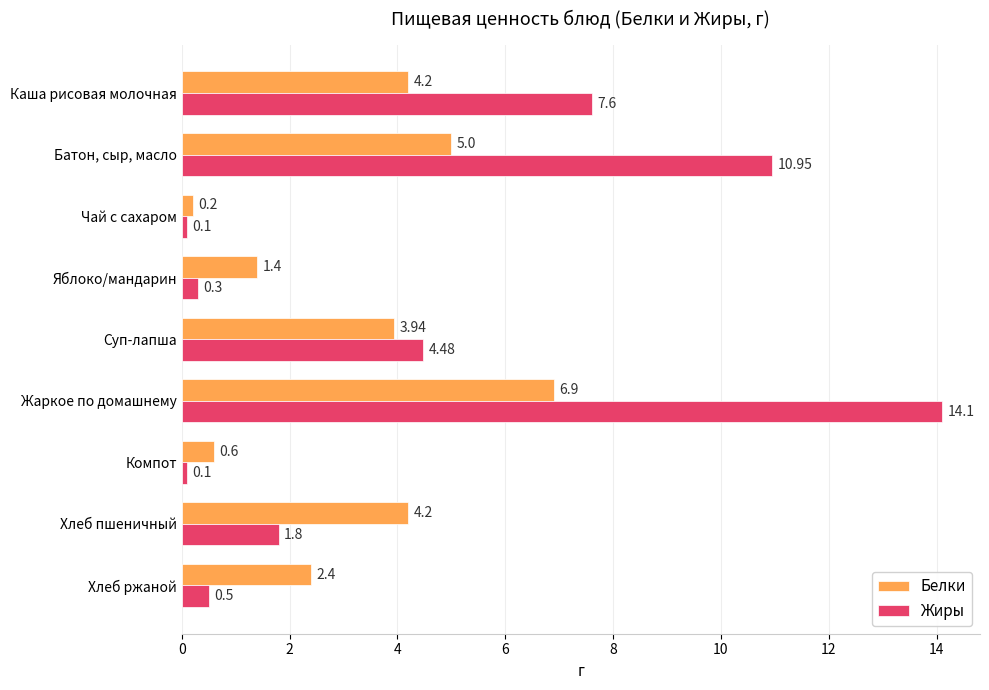

Which series has the largest total across all categories?

Жиры